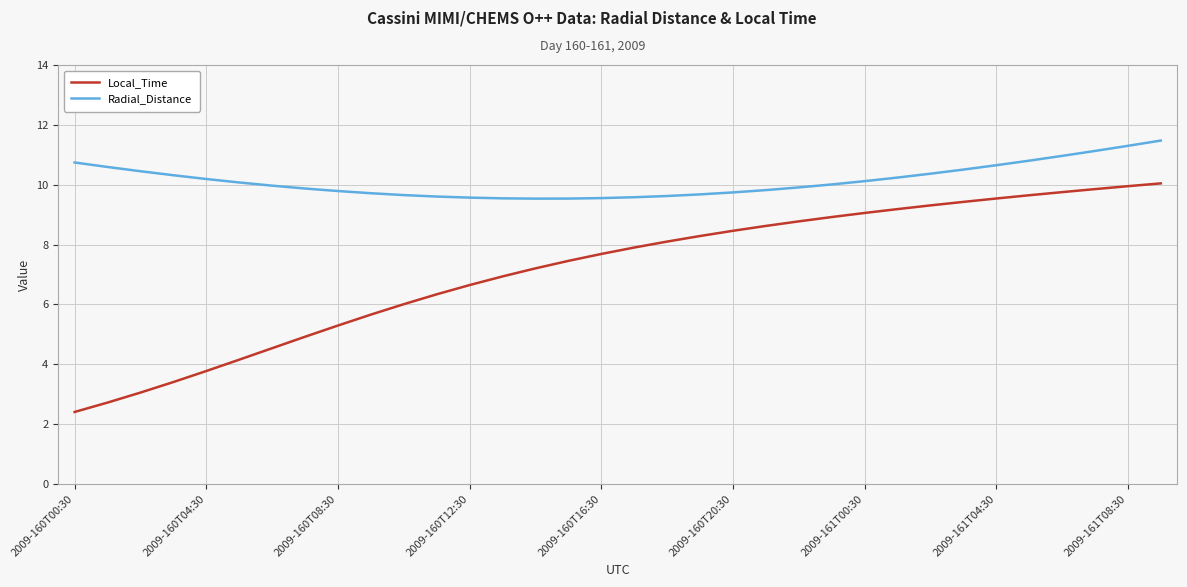

What is the sum of all Radial_Distance values?

344.6